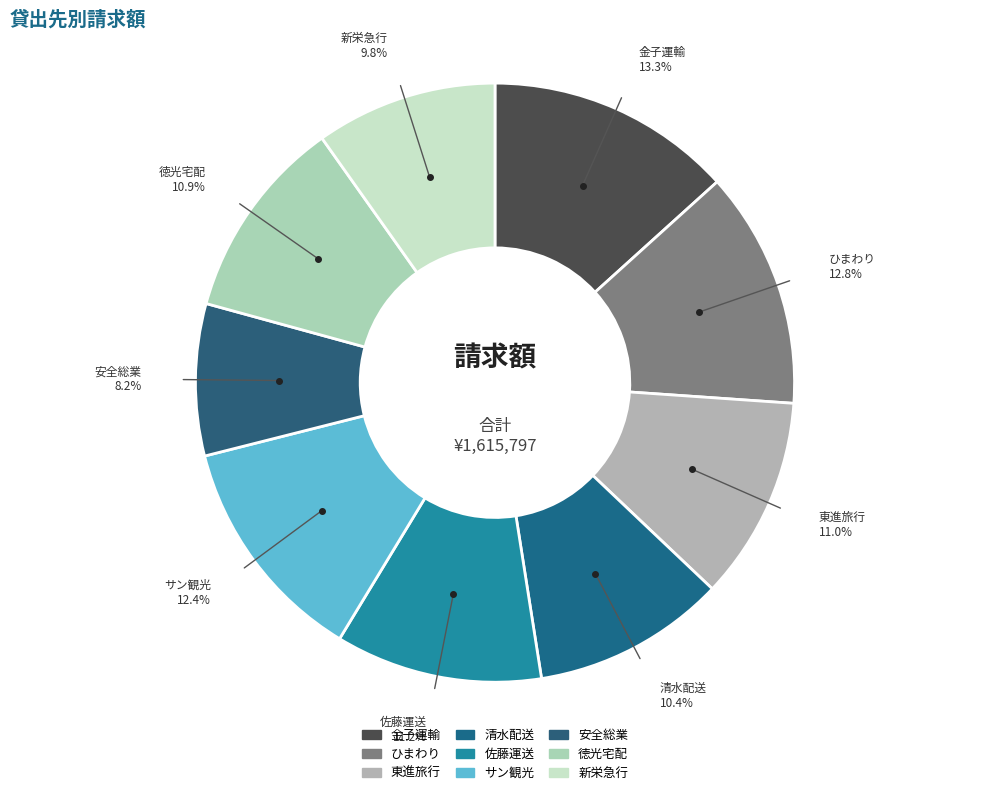

Is there a majority slice in this chart?

No